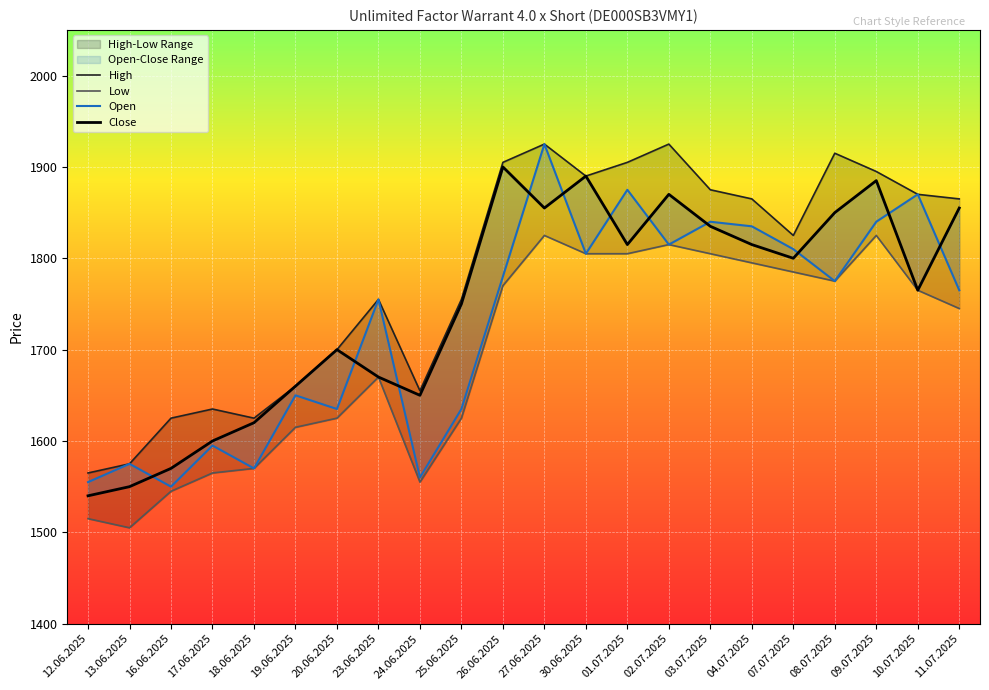

What is the total value across all series at 04.07.2025?

7310